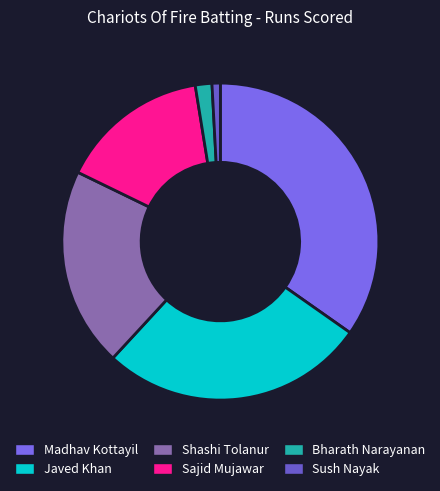

Combined, do Sajid Mujawar and Javed Khan account for over 50%?

No